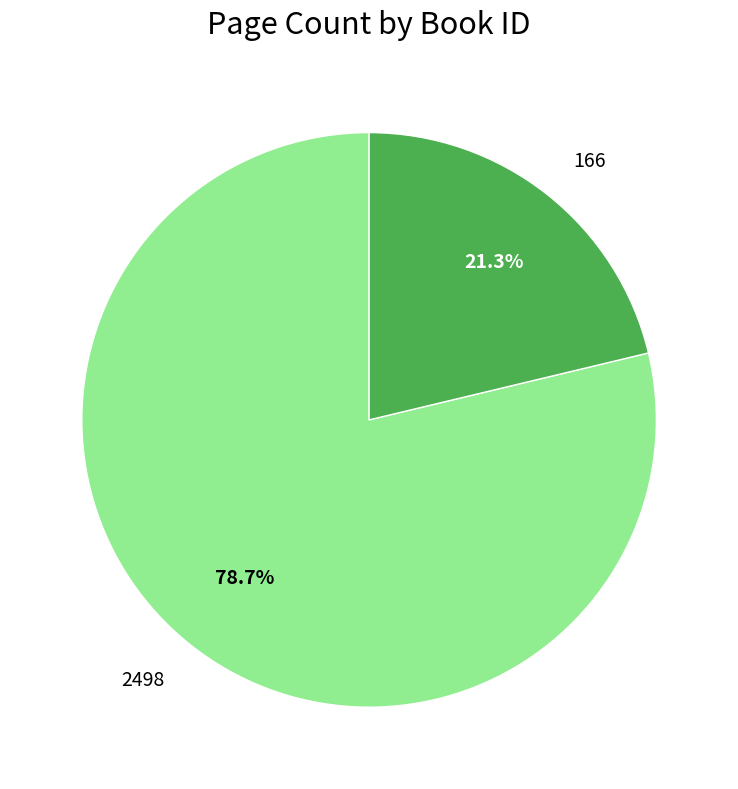

Is 2498 the majority of the pie?

Yes